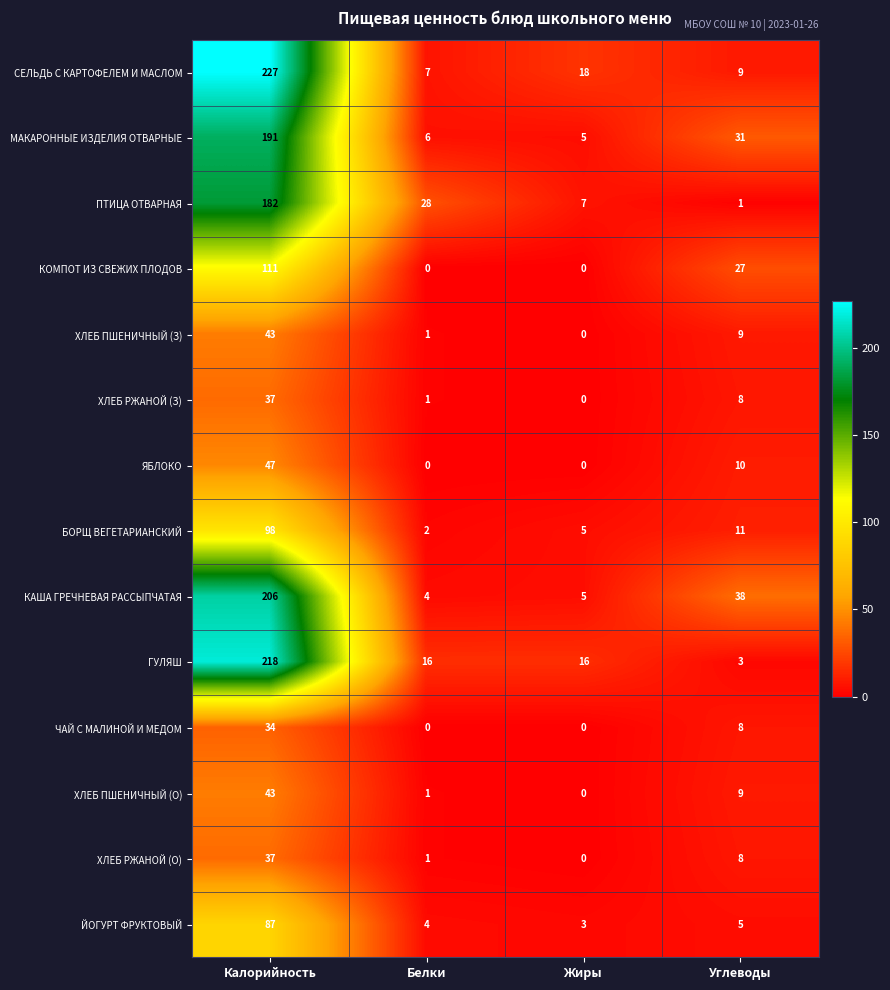

What is the total value across all series at Жиры?

59